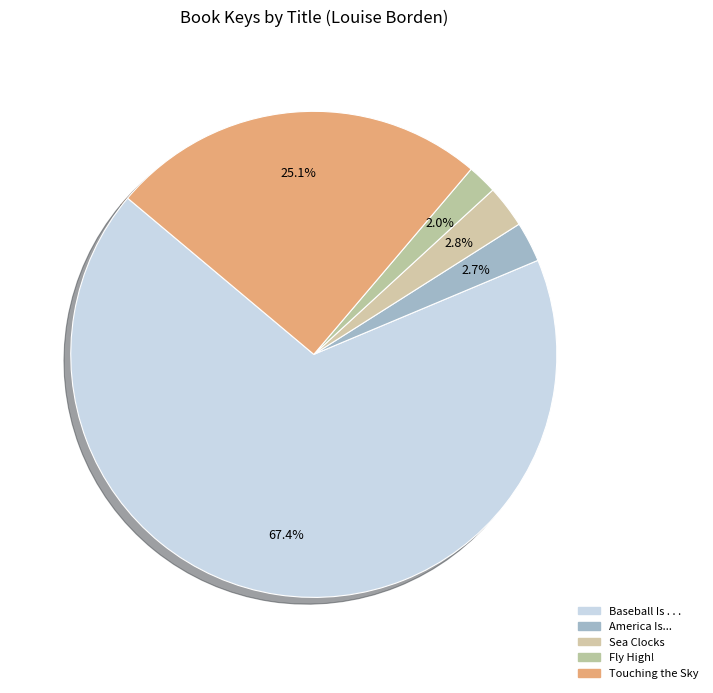

To the nearest percent, what portion does Fly High! represent?

2%